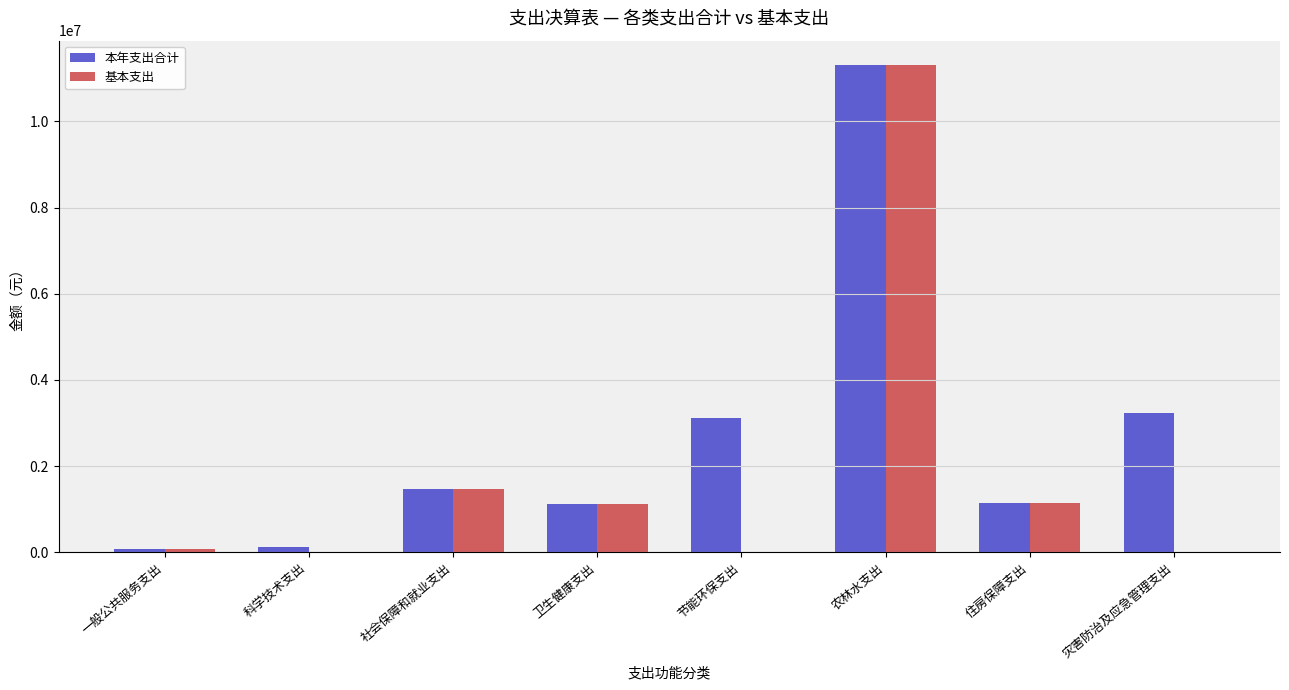

The 基本支出 series shows 0.0 at 节能环保支出. True or false?

True